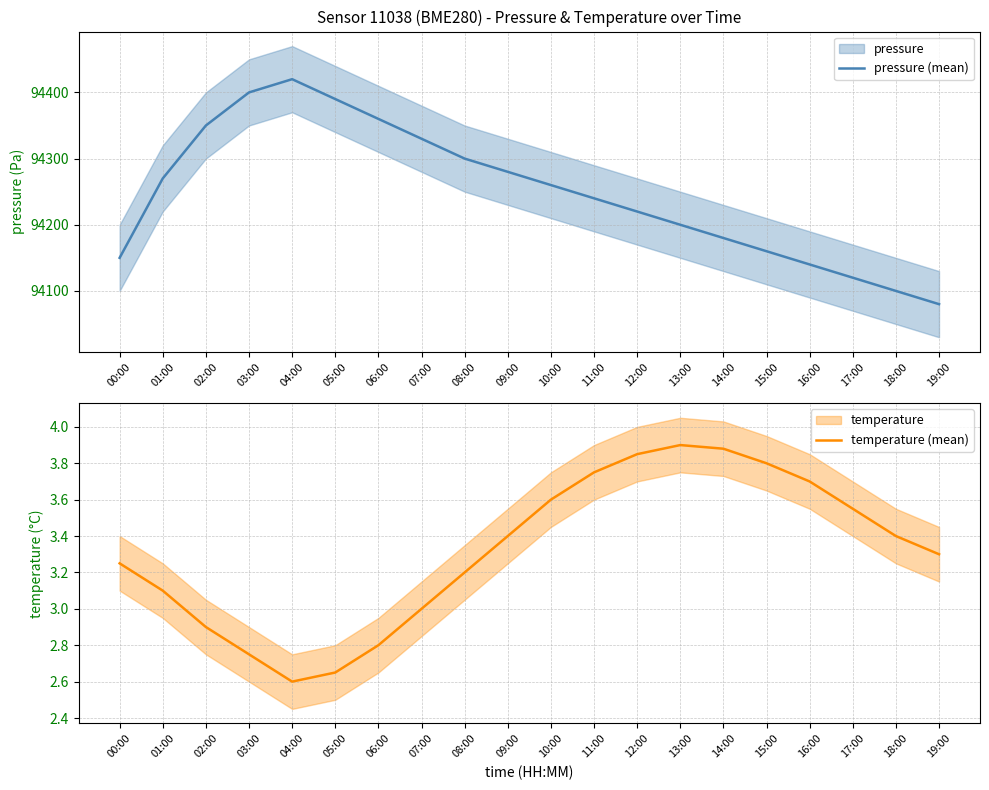

True or false: temperature (mean) and pressure (mean) intersect in this chart.

False